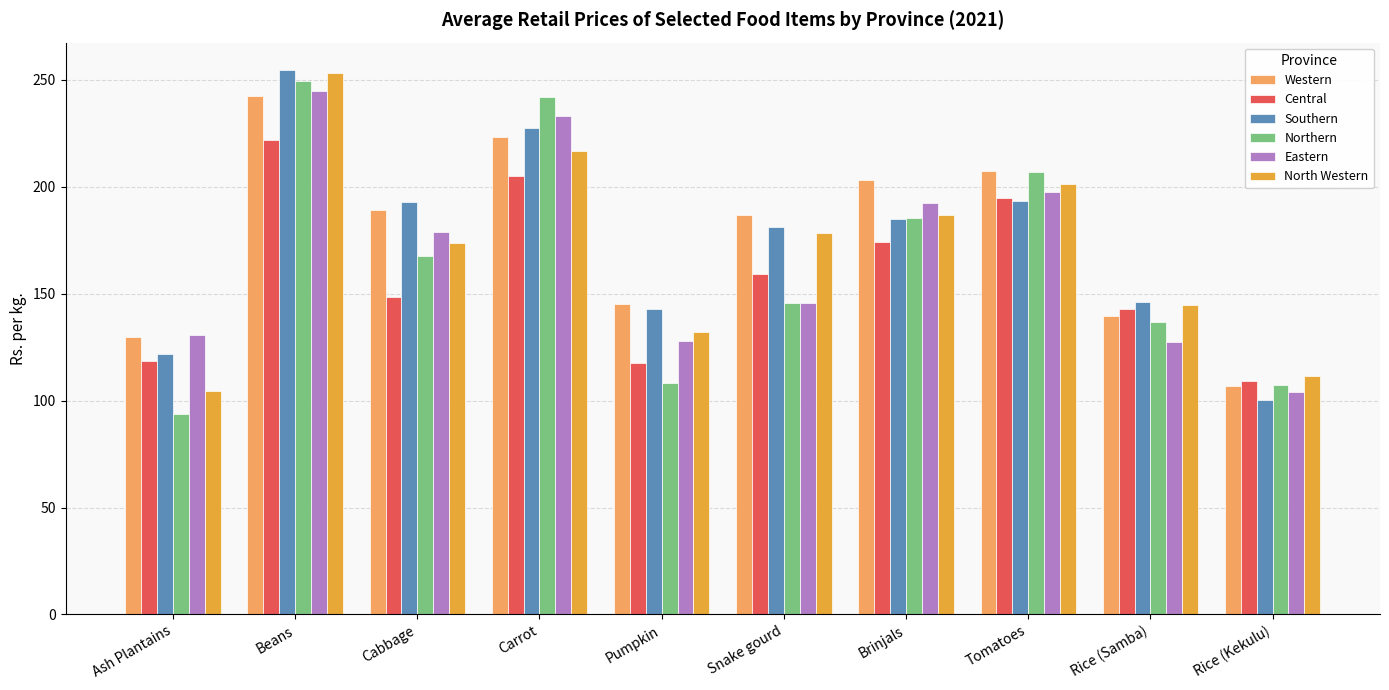

What is the greatest value displayed?

254.7